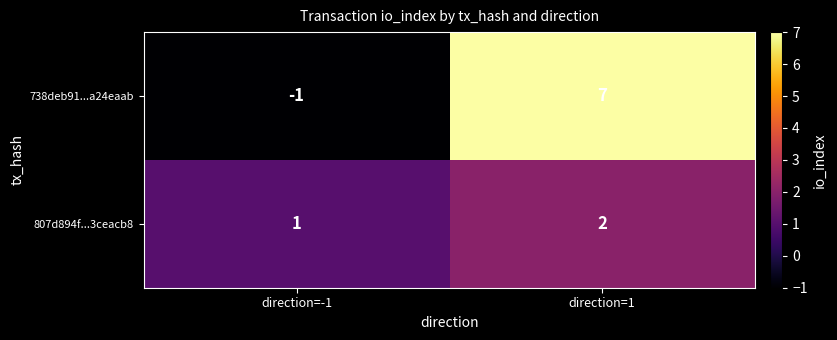

What is the difference between the maximum and minimum values in the 738deb91...a24eaab series?

8